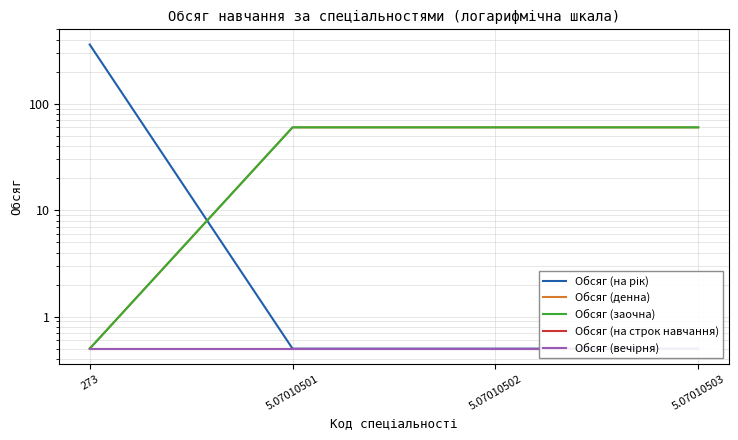

What are all the series names shown in the legend?

Обсяг (на рік), Обсяг (денна), Обсяг (заочна), Обсяг (на строк навчання), Обсяг (вечірня)